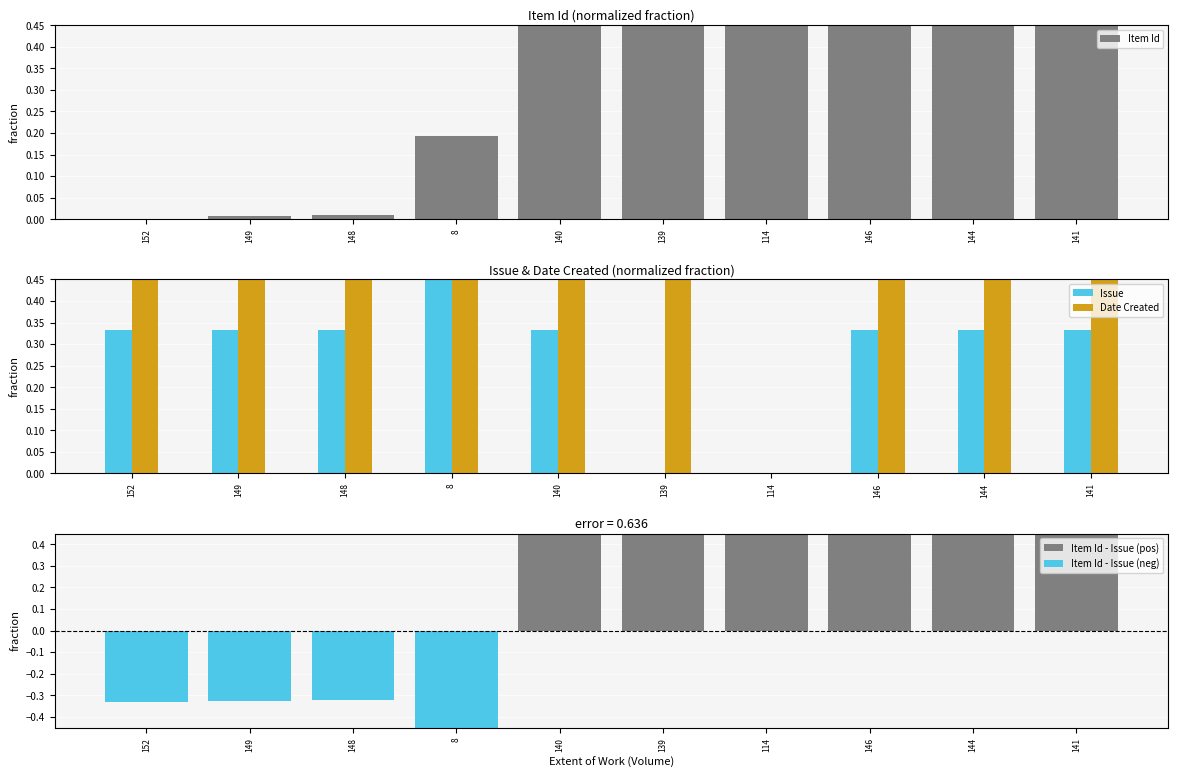

What position from the left is 114?

7